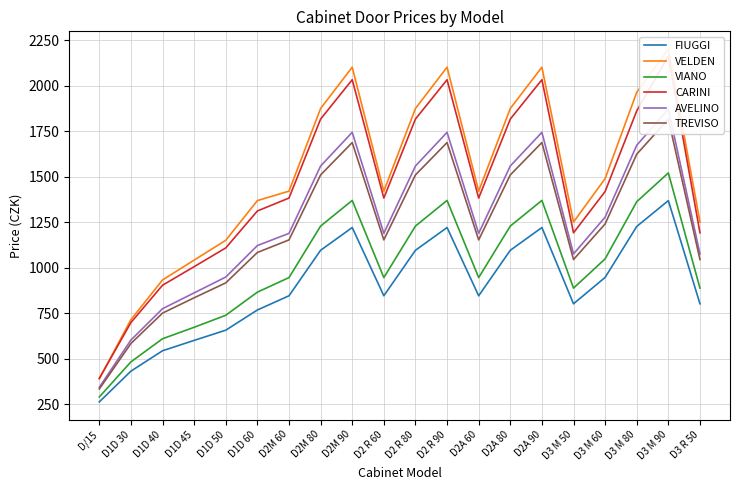

The value of AVELINO at D2A 60 is 1908. True or false?

False